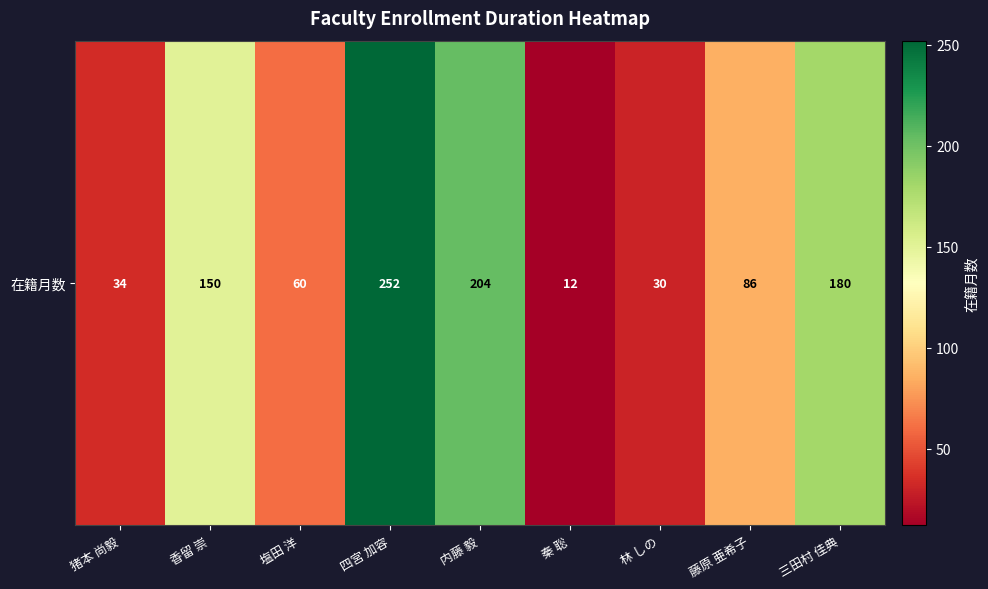

What is the greatest value displayed?

252